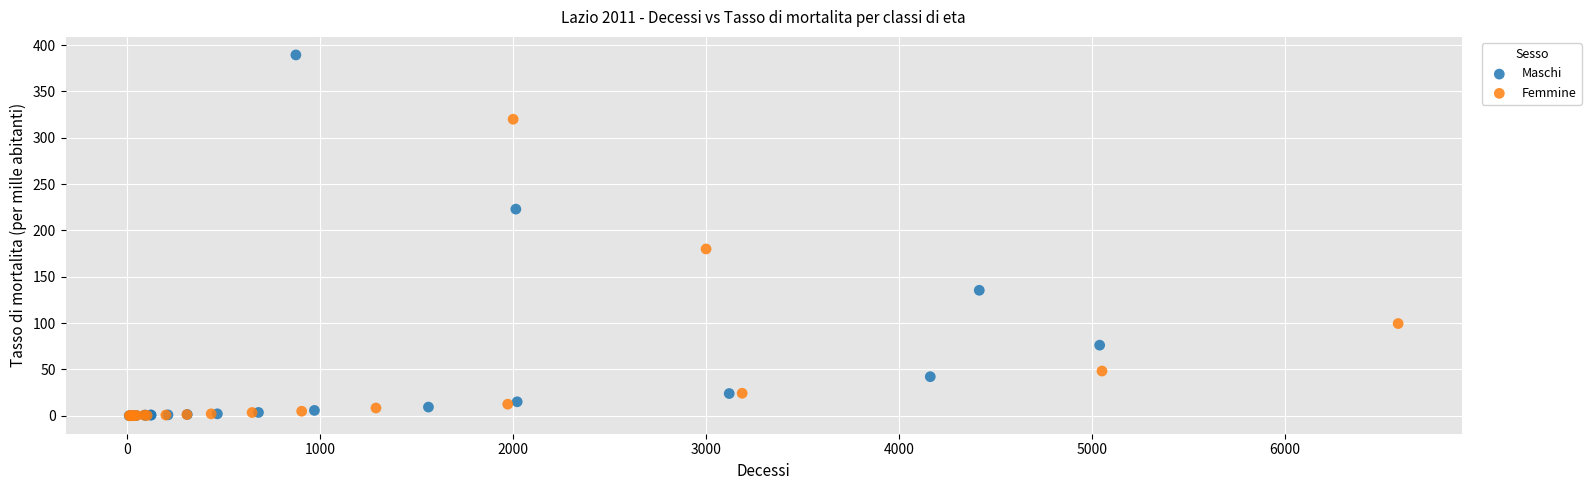

Which series has the largest Y range (max minus min)?

Maschi